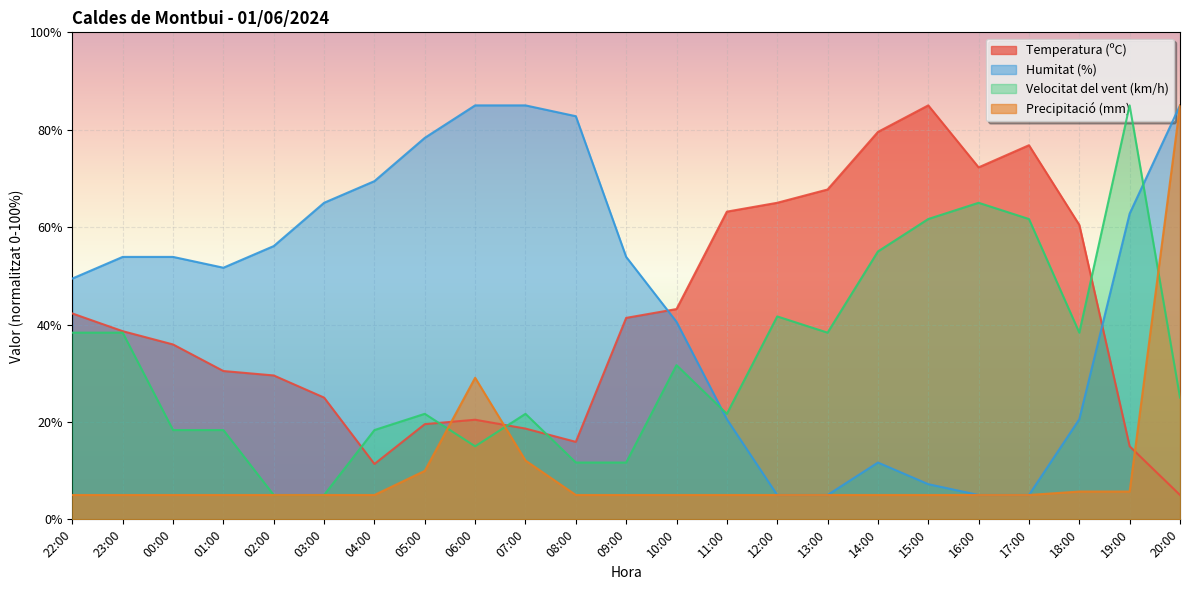

Rank the categories by Humitat (%) value from lowest to highest.

12:00, 13:00, 16:00, 17:00, 15:00, 14:00, 11:00, 18:00, 10:00, 22:00, 01:00, 23:00, 00:00, 09:00, 02:00, 19:00, 03:00, 04:00, 05:00, 08:00, 06:00, 07:00, 20:00